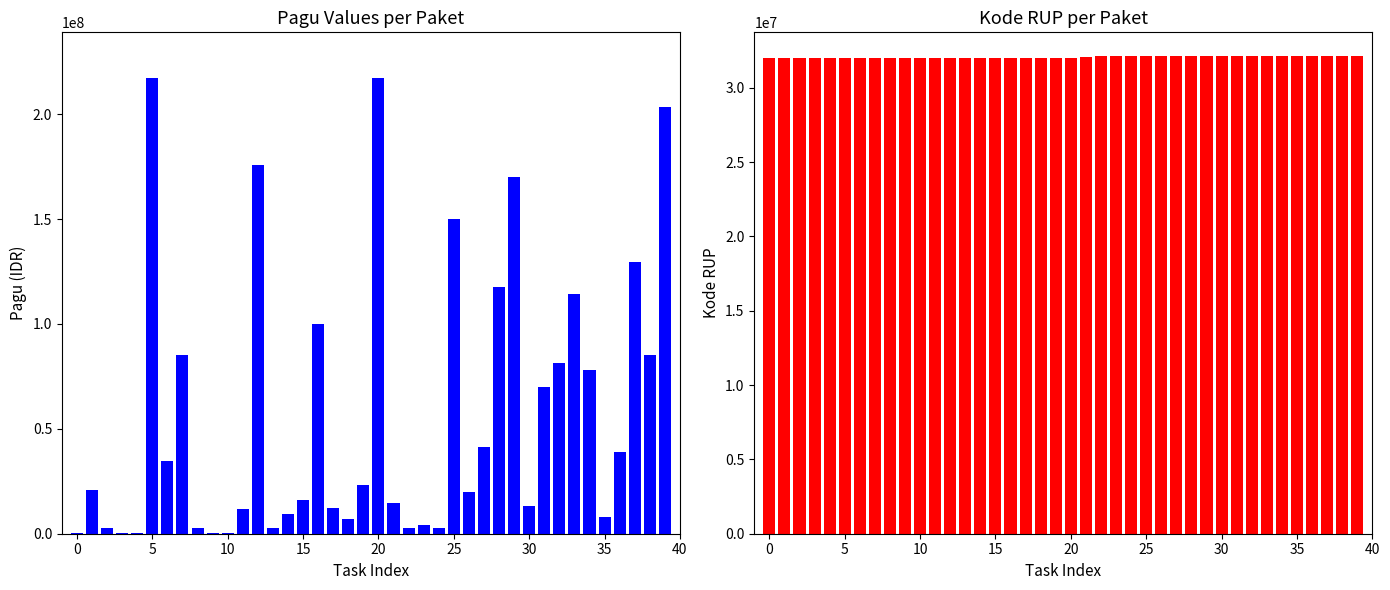

What is the difference between the Pagu values at 22 and 10?

2382000